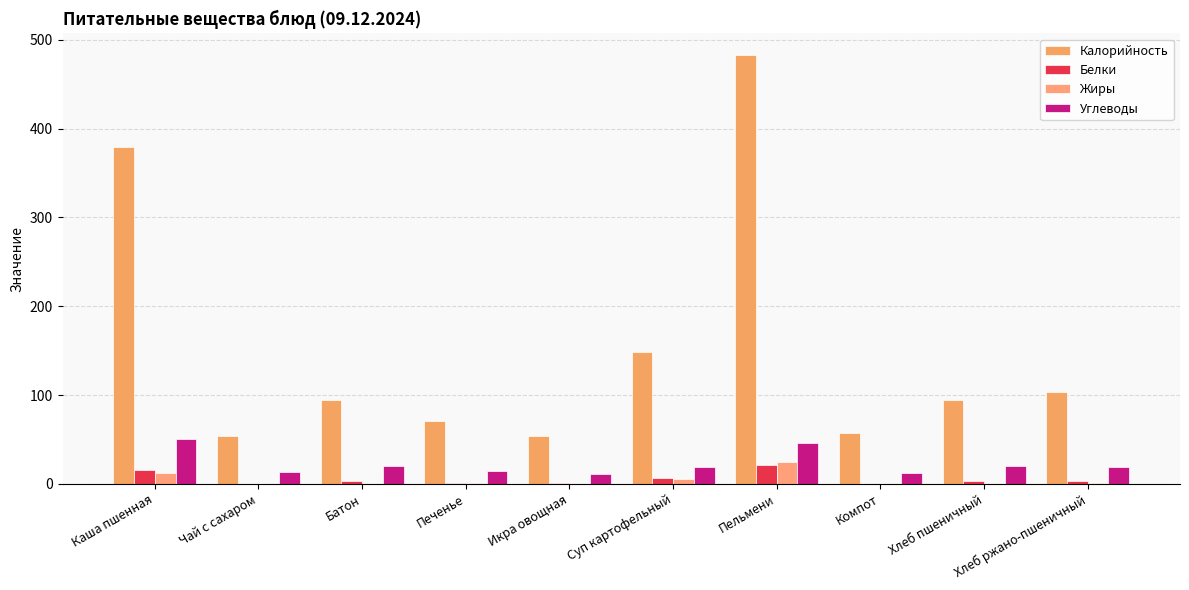

How many series are shown in this chart?

4